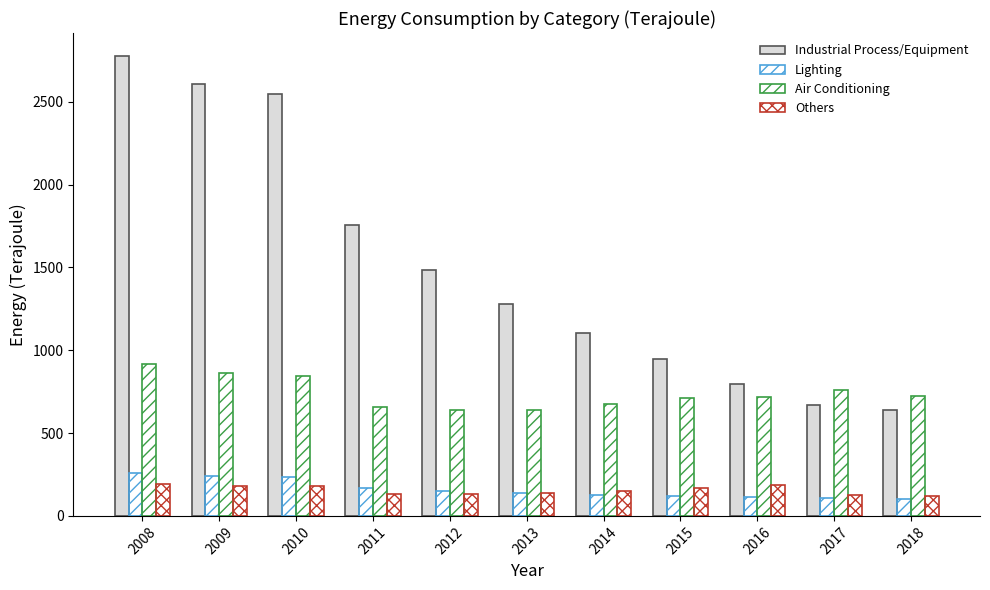

Reading right to left, transcribe all the data shown in this chart.

Industrial Process/Equipment: 637	669	798	946	1106	1277	1482	1756	2548	2610	2777
Lighting: 105	110	113	120	127	136	150	170	237	242	257
Air Conditioning: 727	758	720	711	677	638	638	656	844	863	915
Others: 119	124	186	169	153	140	134	135	178	181	191